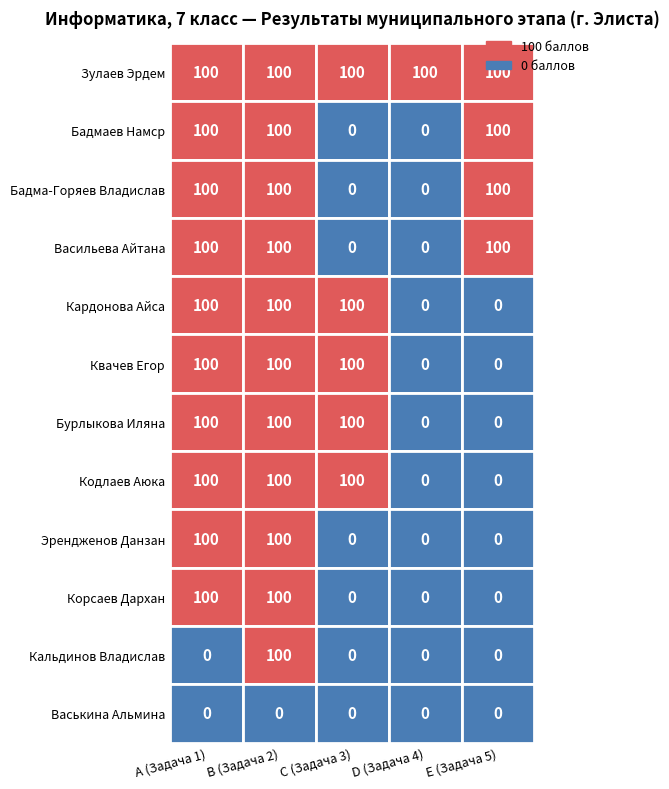

What is the total value across all series at A (Задача 1)?

1000